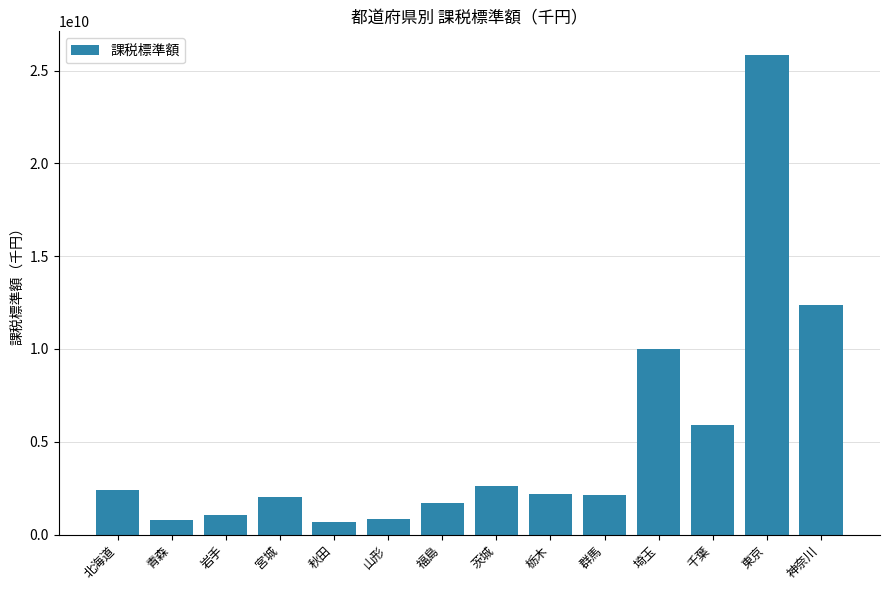

What is the value of the 7th bar from the left?

1724064054